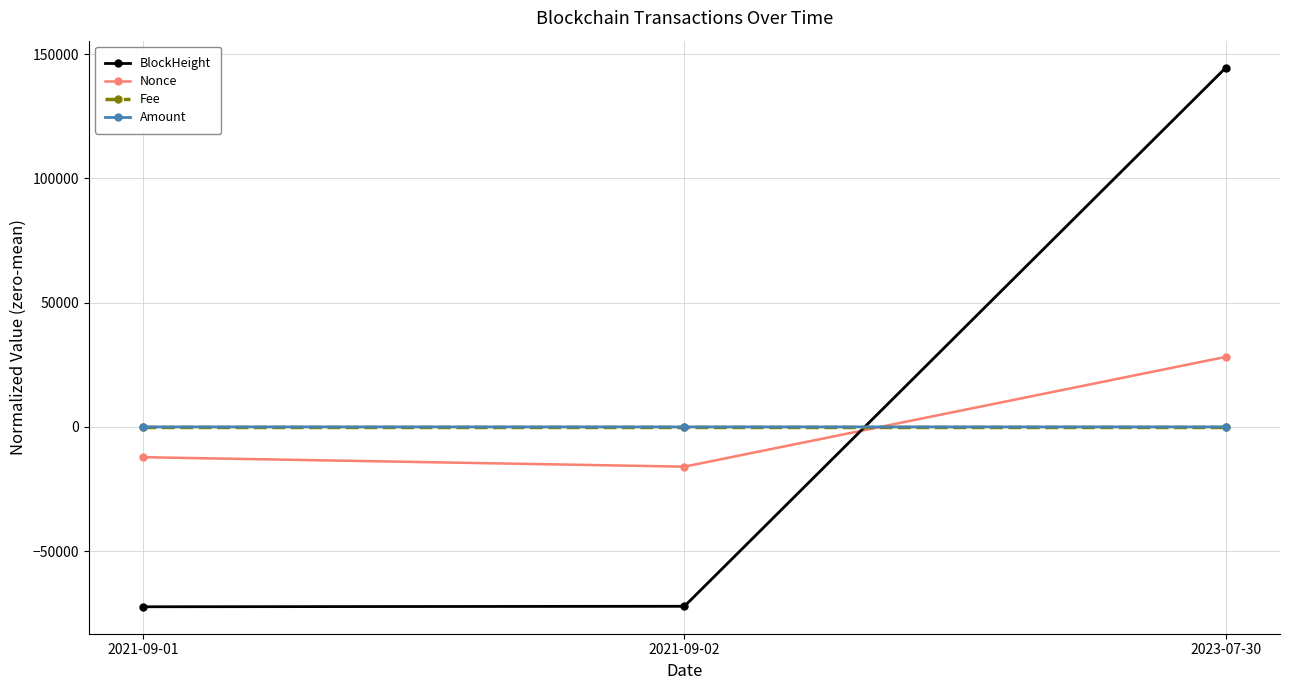

What is the minimum value for Nonce?

-15994.7